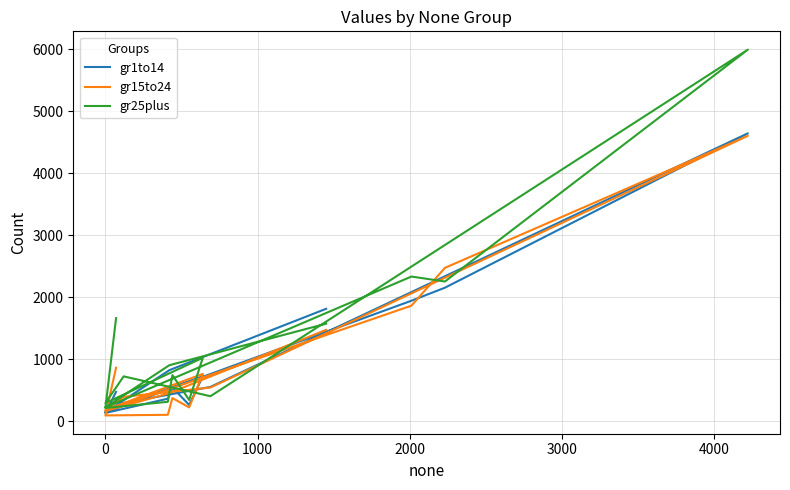

True or false: gr25plus and gr15to24 cross at least once.

True